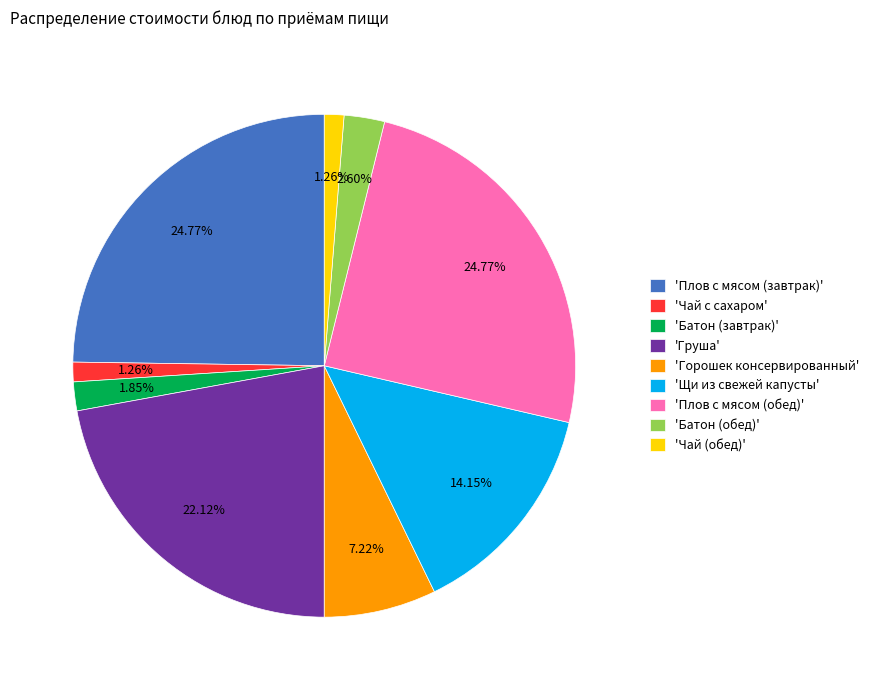

Does 'Чай с сахаром' represent more than half of the total?

No